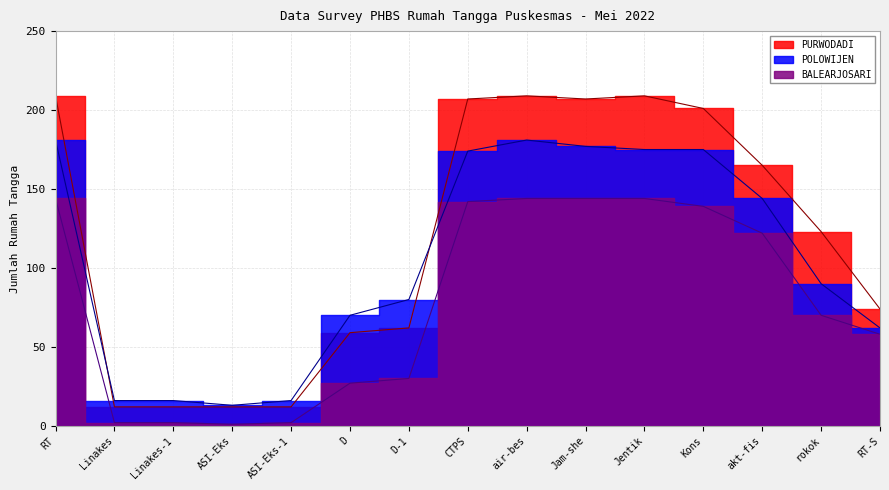

True or false: POLOWIJEN and PURWODADI cross at least once.

True